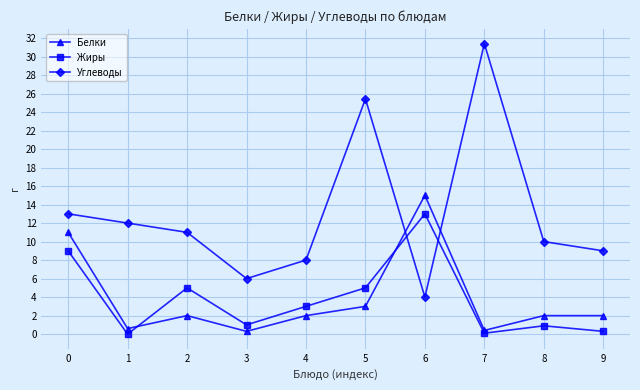

What is the difference between the second highest and second lowest values in the Жиры series?

8.9